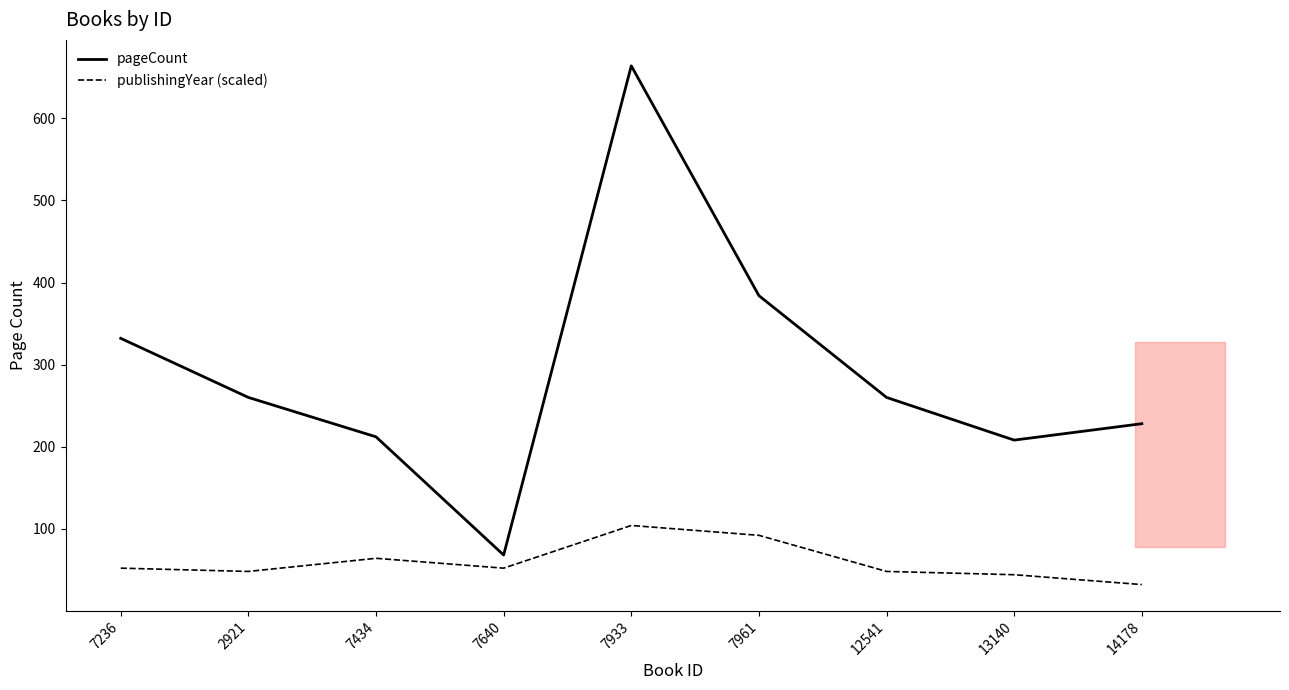

At which label does pageCount reach its peak?

7933